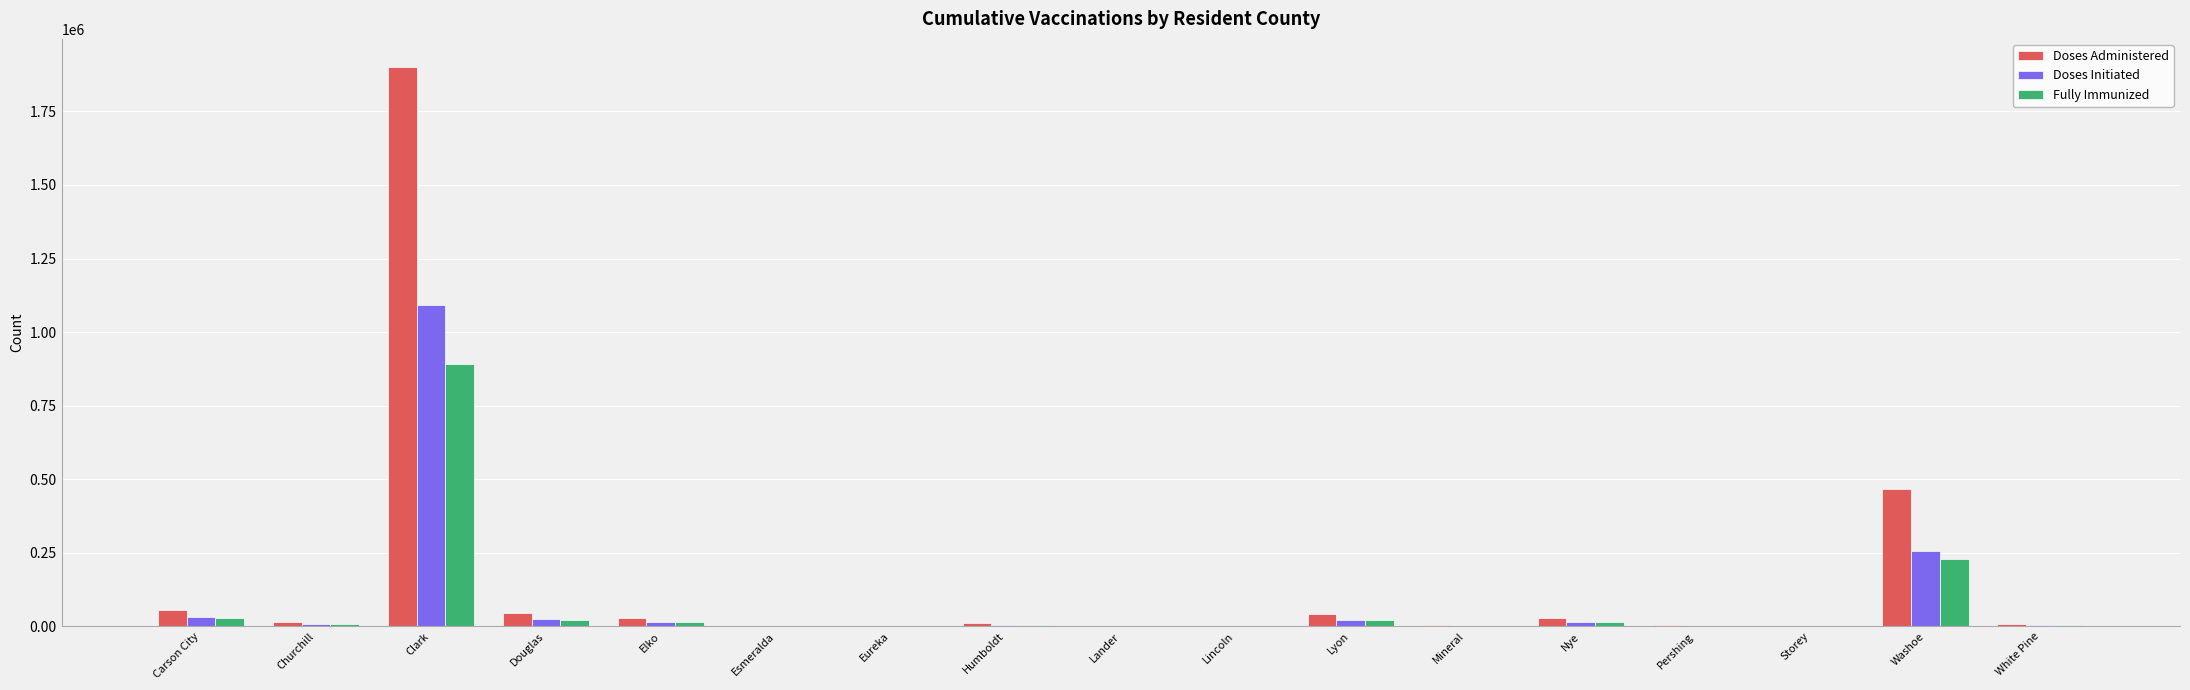

Is it true that Doses Initiated equals 420264 at Washoe?

False